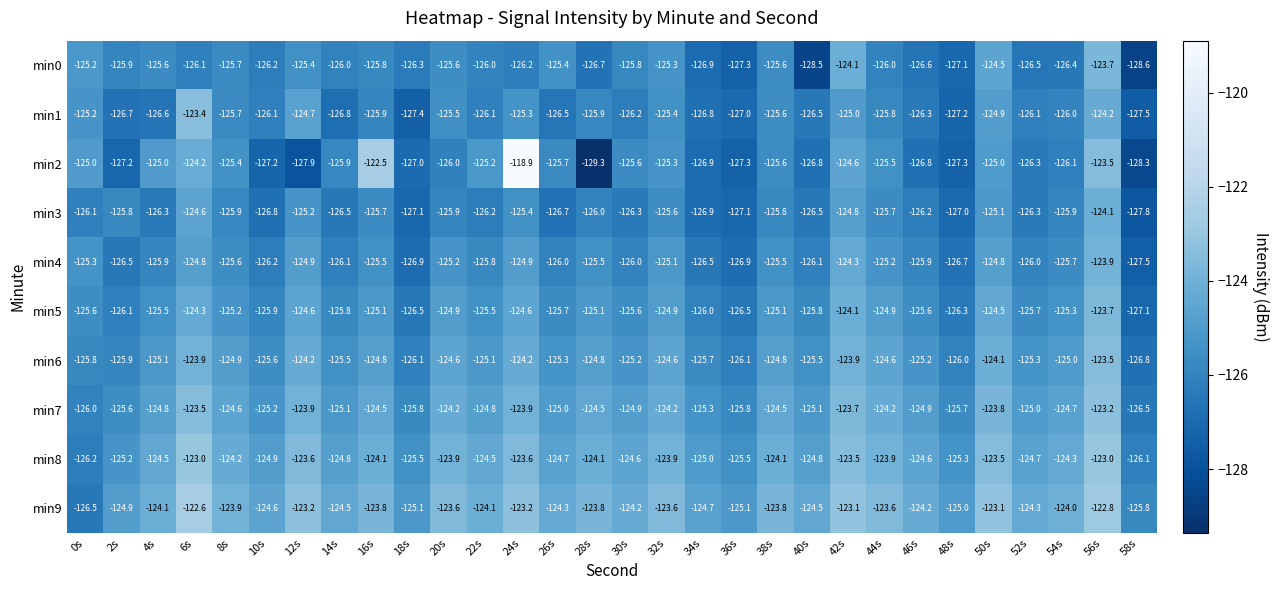

What is the average value of the min4 series?

-125.7